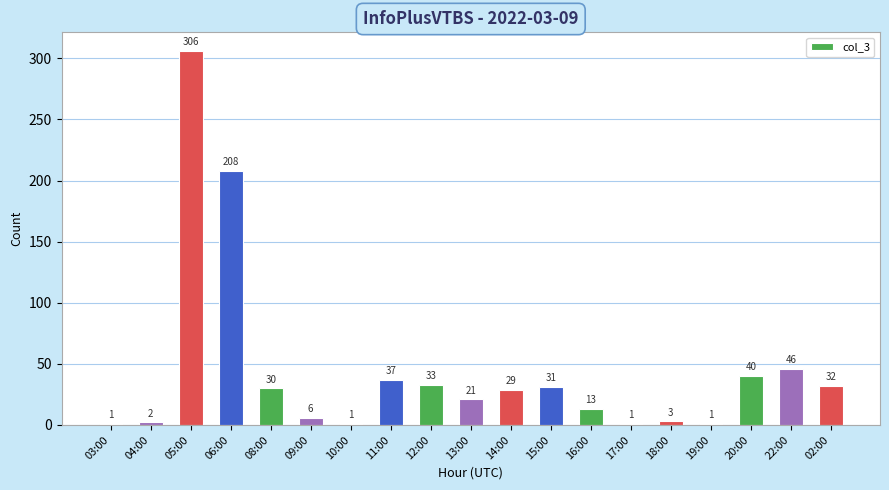

What is the difference between the values at 06:00 and 11:00?

171